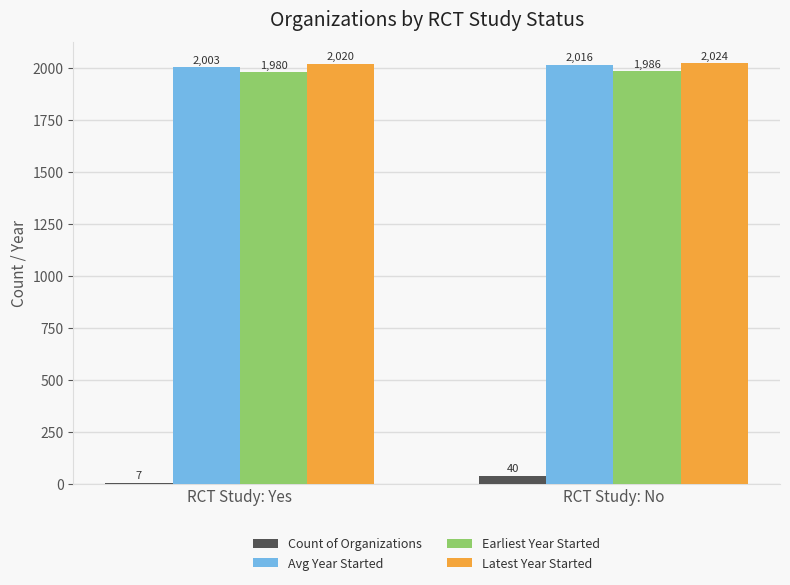

What is the total value across all series at RCT Study: No?

6066